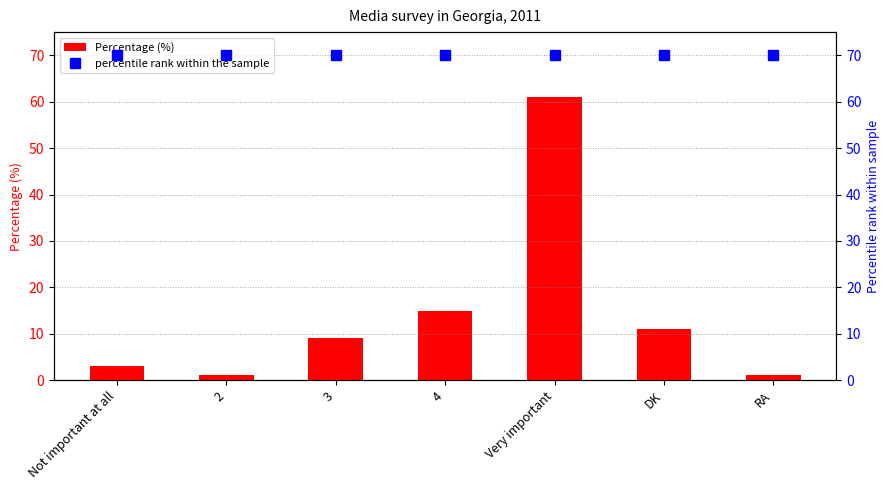

Reading right to left, what are all the values shown in this chart?

Percentage (%): RA=1	DK=11	Very important=61	4=15	3=9	2=1	Not important at all=3
percentile rank within the sample: RA=70	DK=70	Very important=70	4=70	3=70	2=70	Not important at all=70